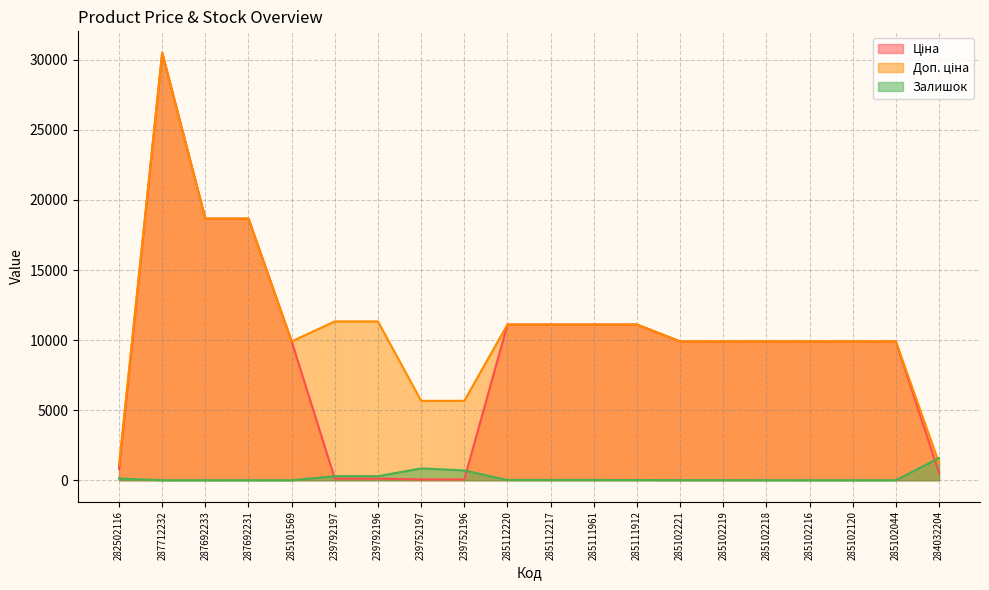

Between 287712232 and 285102216, which series saw the biggest shift?

Ціна